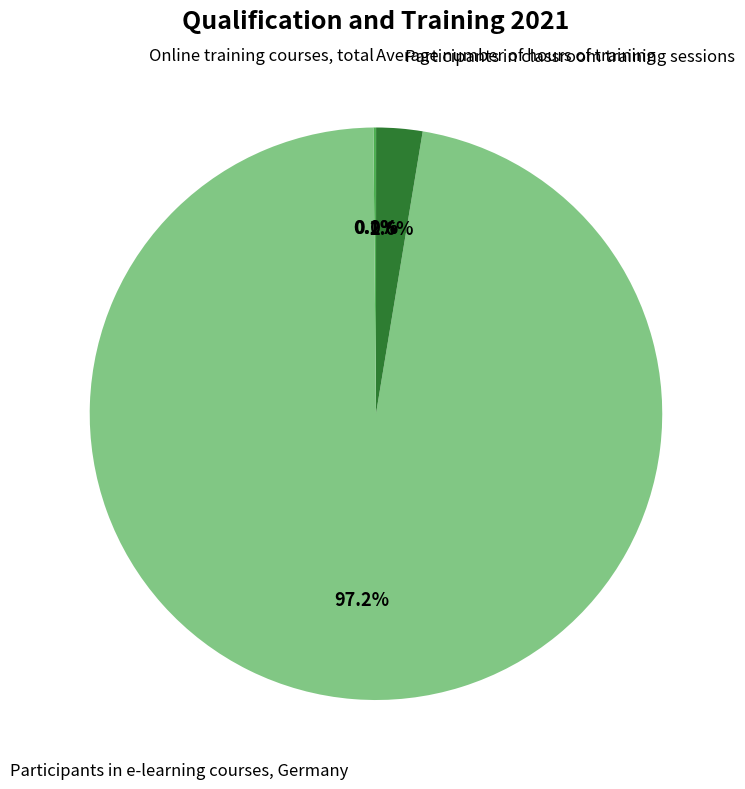

Is there a majority slice in this chart?

Yes